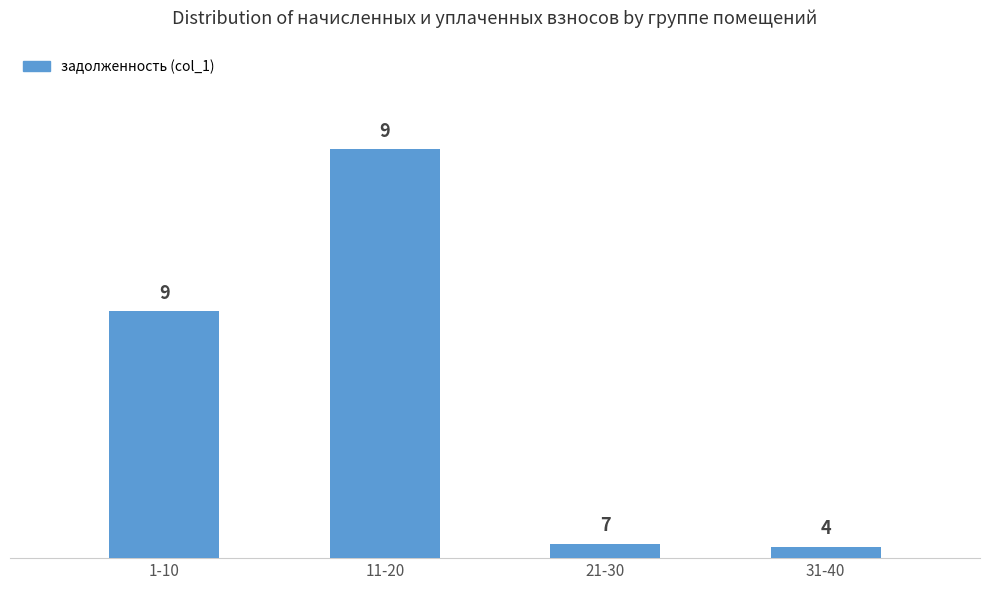

What is the average value?

22509.3